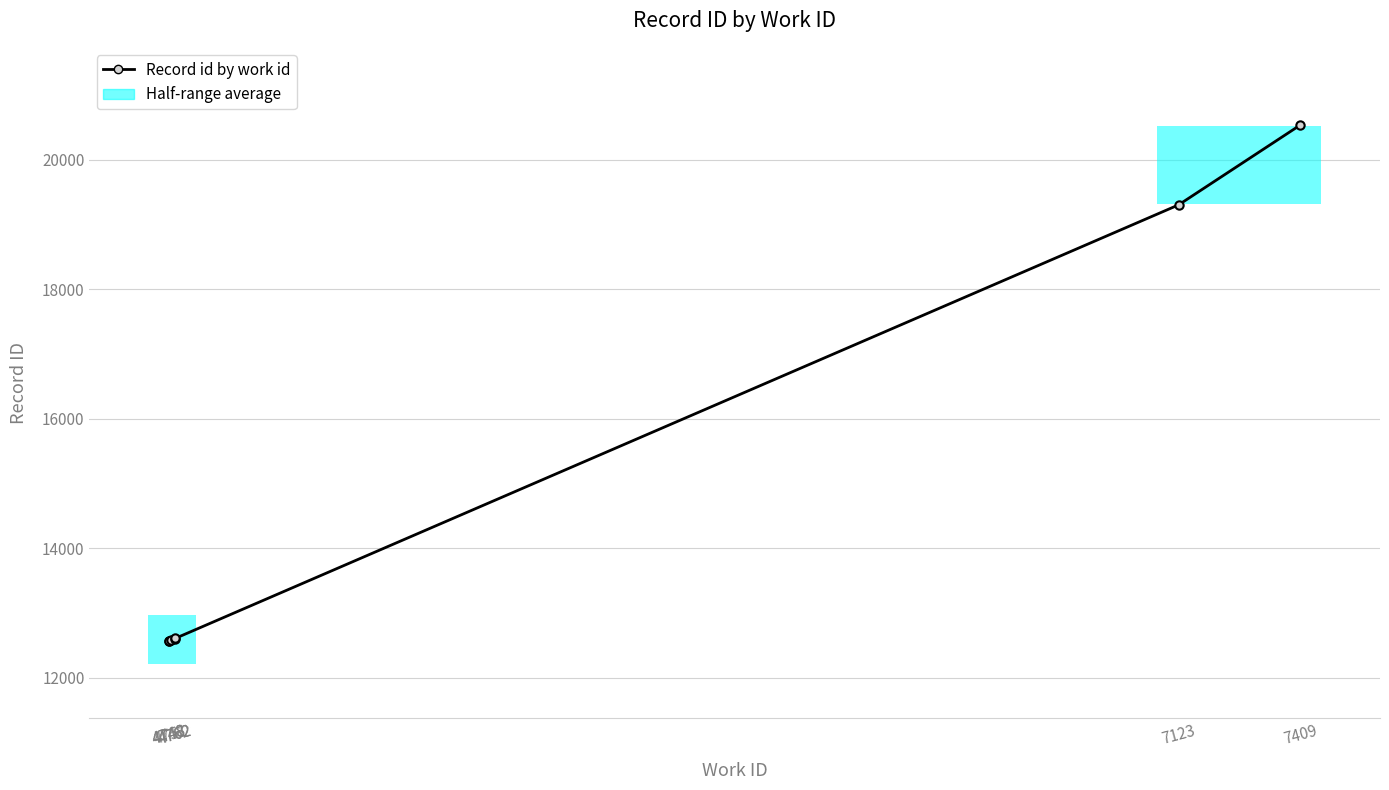

What value does the data have at 4751, to the nearest 50?

12550